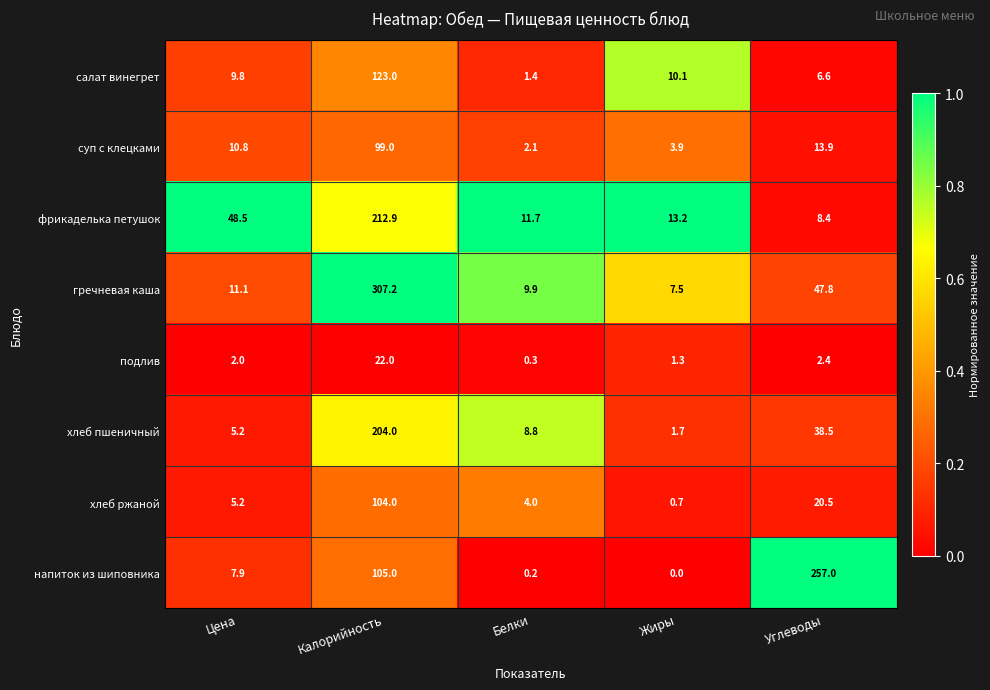

What is the maximum value shown in the chart?

307.2